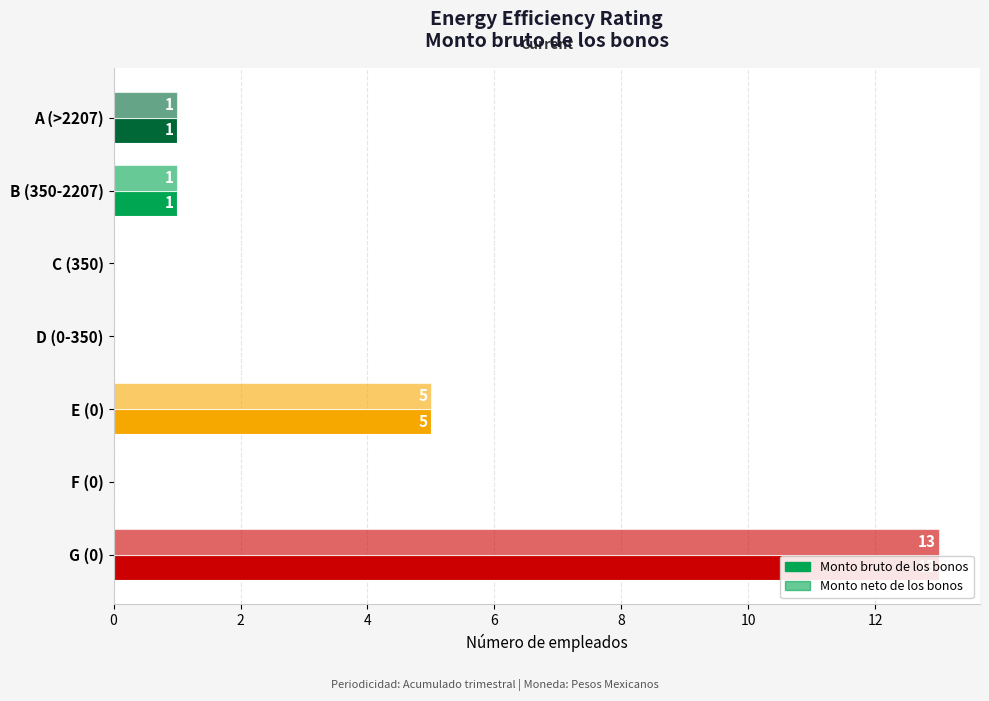

How many groups of bars are there?

7